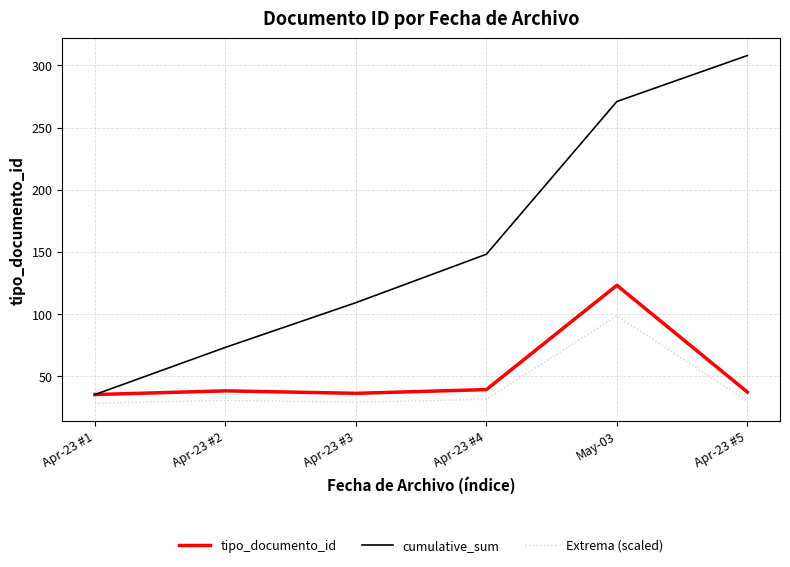

Which series changed the most between May-03 and Apr-23 #5?

tipo_documento_id